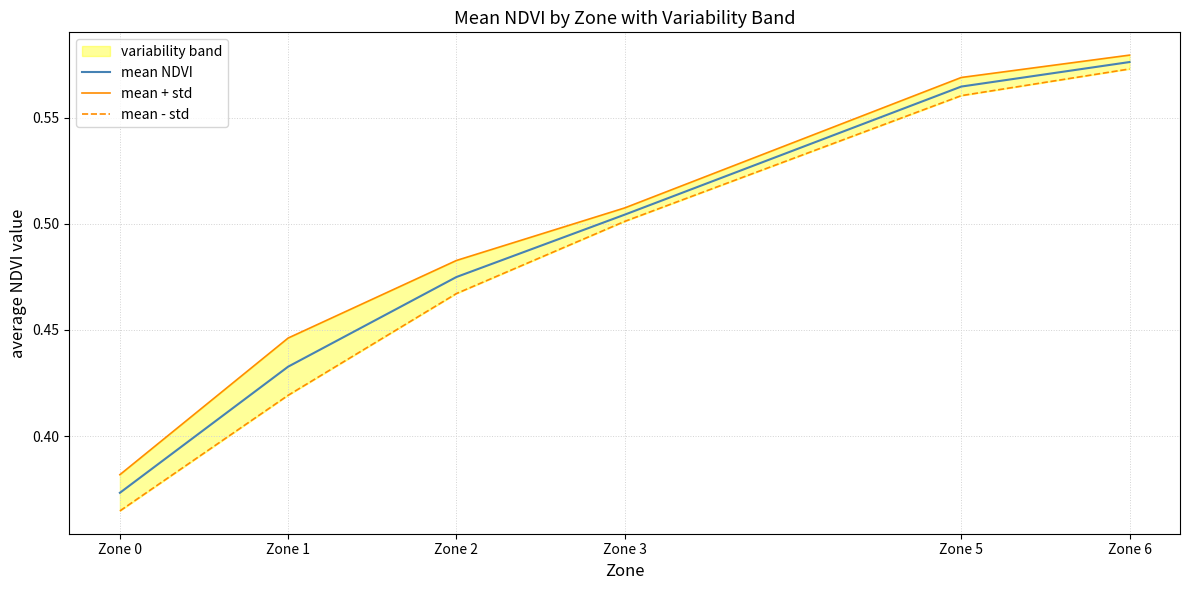

The value of mean NDVI at Zone 6 is 0.6. True or false?

True